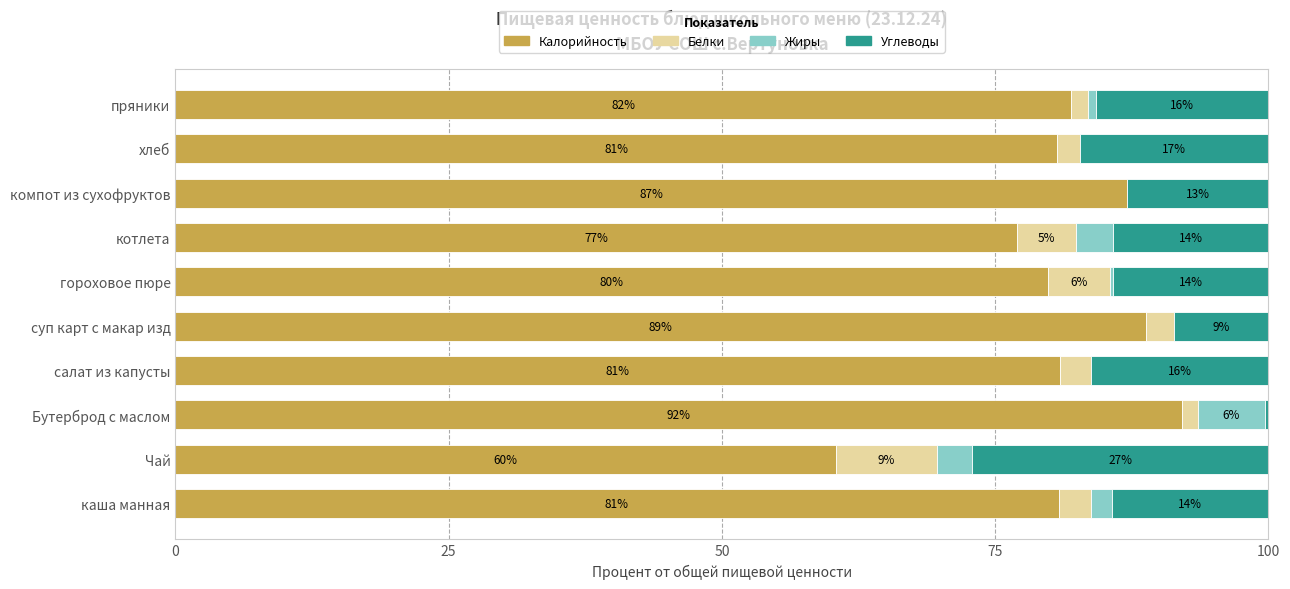

What are all the series names shown in the legend?

Калорийность, Белки, Жиры, Углеводы